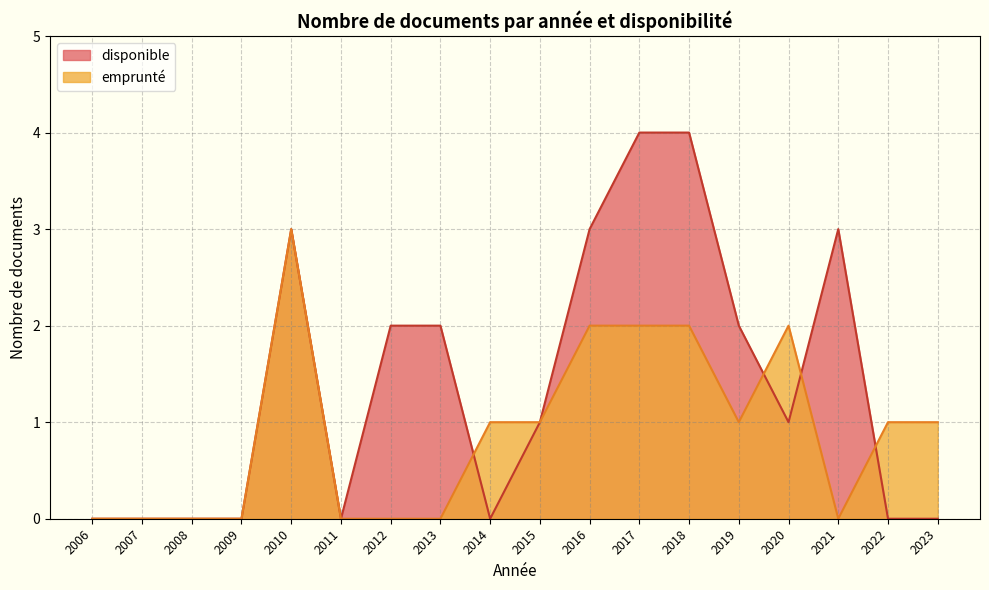

What is the greatest value displayed?

4